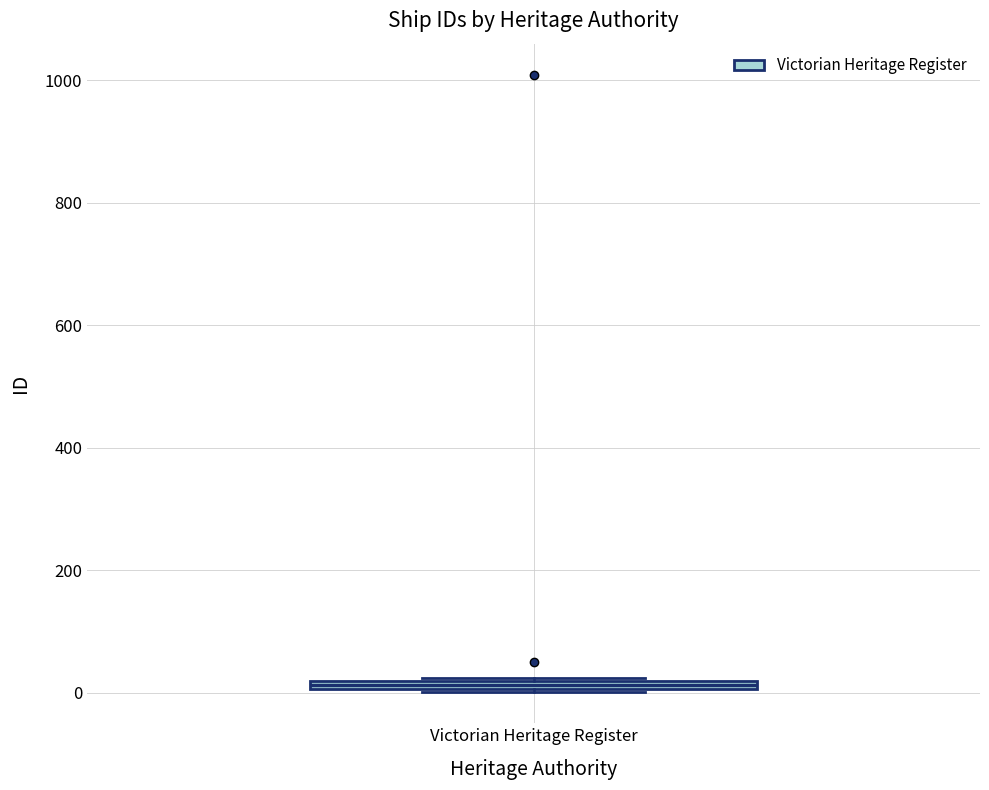

Where is the lower edge of the box for Victorian Heritage Register on the y-axis? The values are not printed on the chart, so give them approximately, as read against the axis.

0